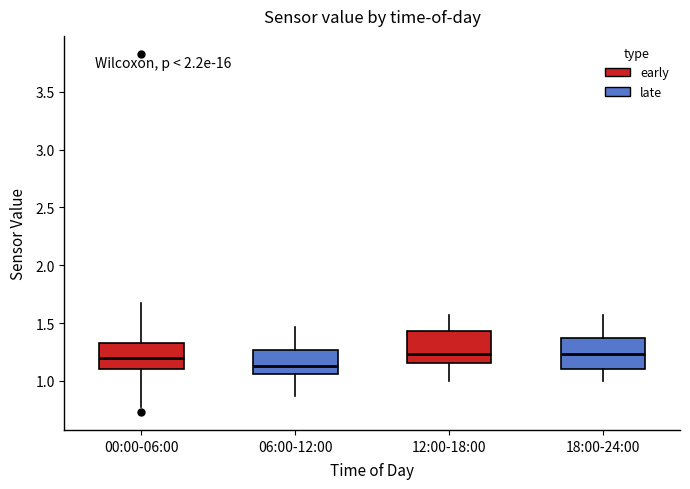

Where is the upper edge of the box for 00:00-06:00 on the y-axis? The values are not printed on the chart, so give them approximately, as read against the axis.

1.35